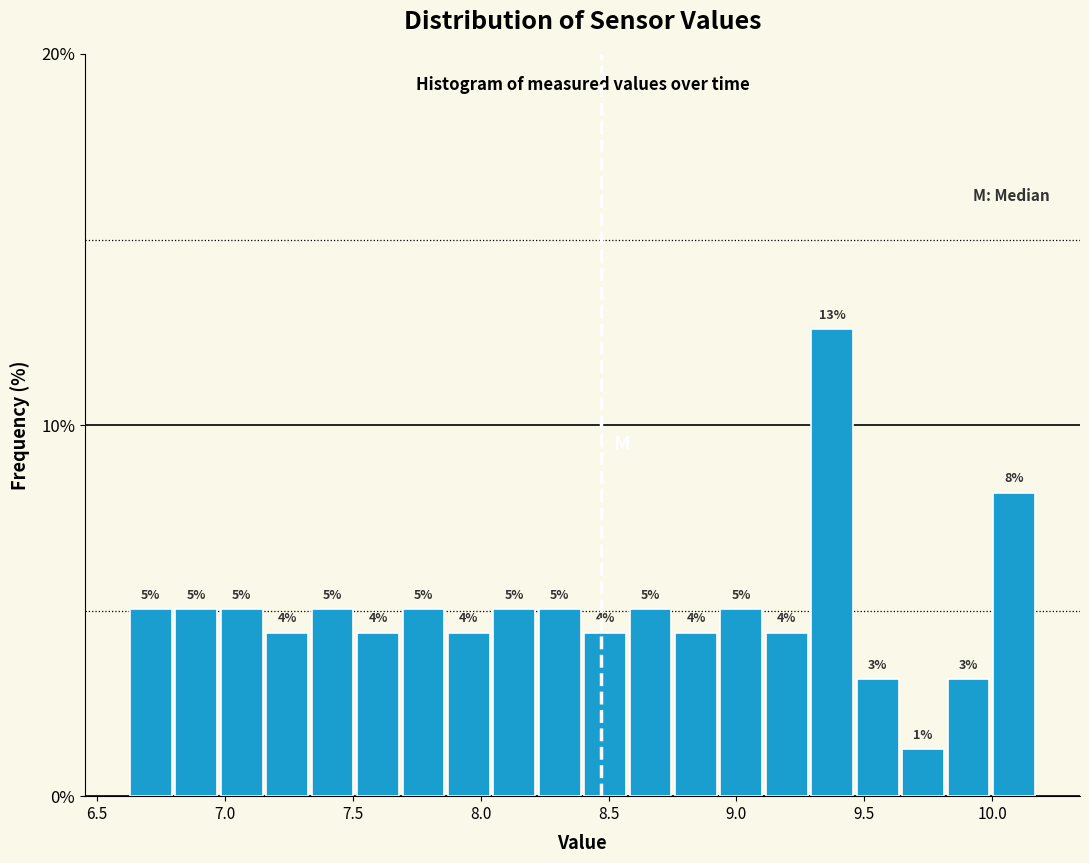

Around what value on the x-axis is the tallest bar? Give the approximate position of its centre, as read against the axis.

9.35